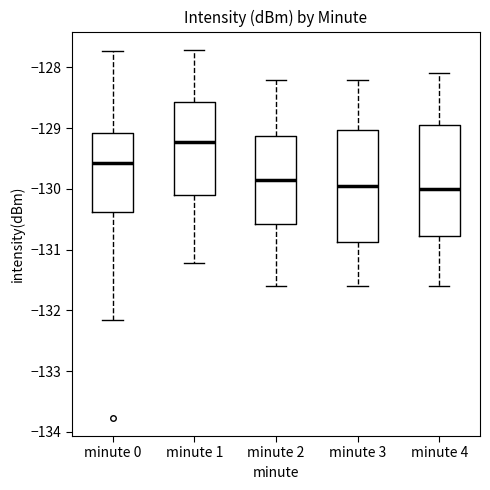

Reading left to right, read every box against the y-axis: the position of its median line, the range the box covers, and the ends of its whiskers. The values are not printed on the chart, so give them approximately, as read against the axis.

minute 0: median -129.6, box -130.4 to -129.1, whiskers -132.2 to -127.7
minute 1: median -129.2, box -130.1 to -128.6, whiskers -131.2 to -127.7
minute 2: median -129.8, box -130.6 to -129.1, whiskers -131.6 to -128.2
minute 3: median -129.9, box -130.9 to -129.0, whiskers -131.6 to -128.2
minute 4: median -130.0, box -130.8 to -128.9, whiskers -131.6 to -128.1